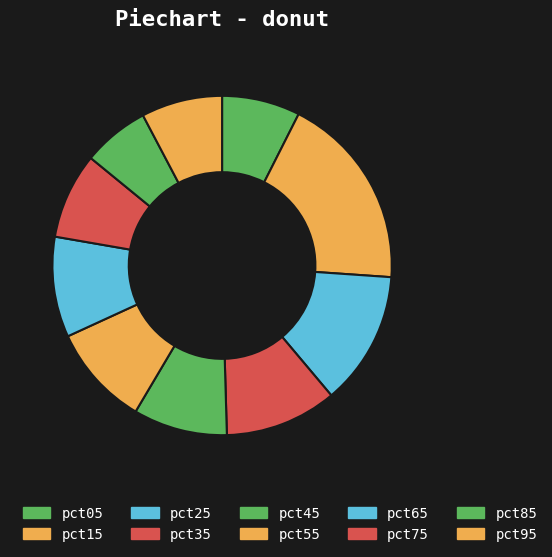

Is it true that pct85 is 6% of the pie?

True